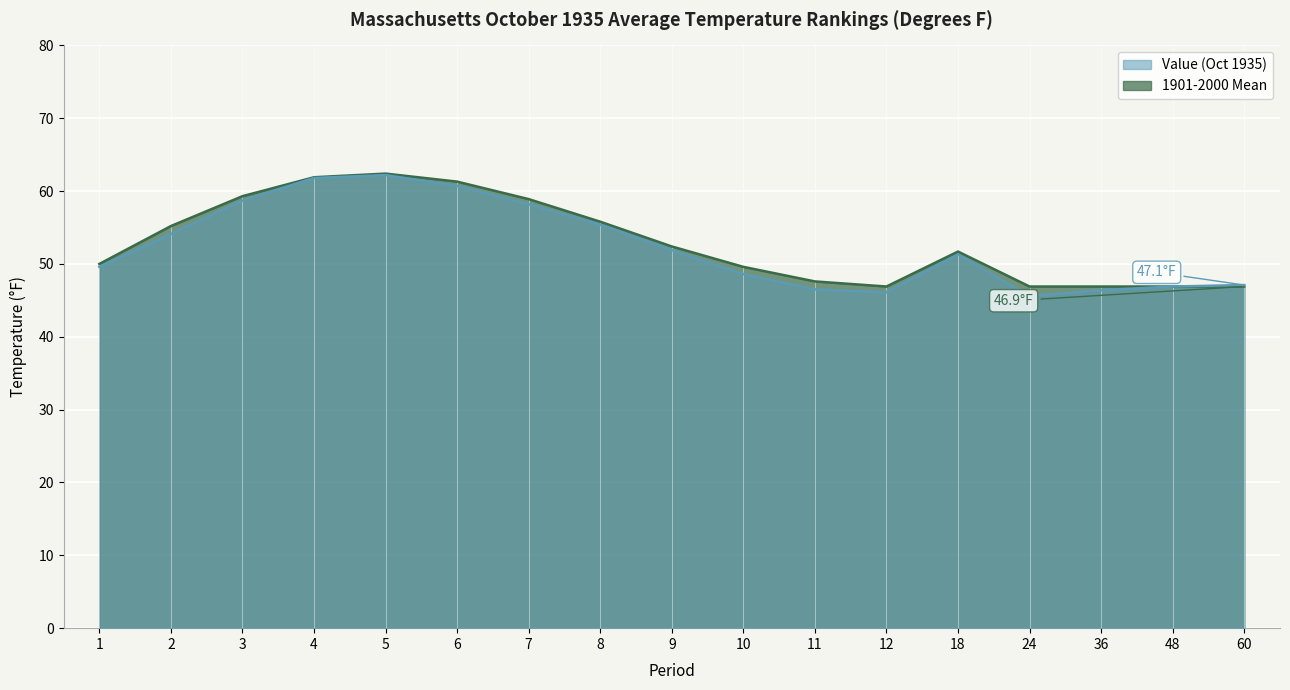

How many lines are shown in the chart?

2